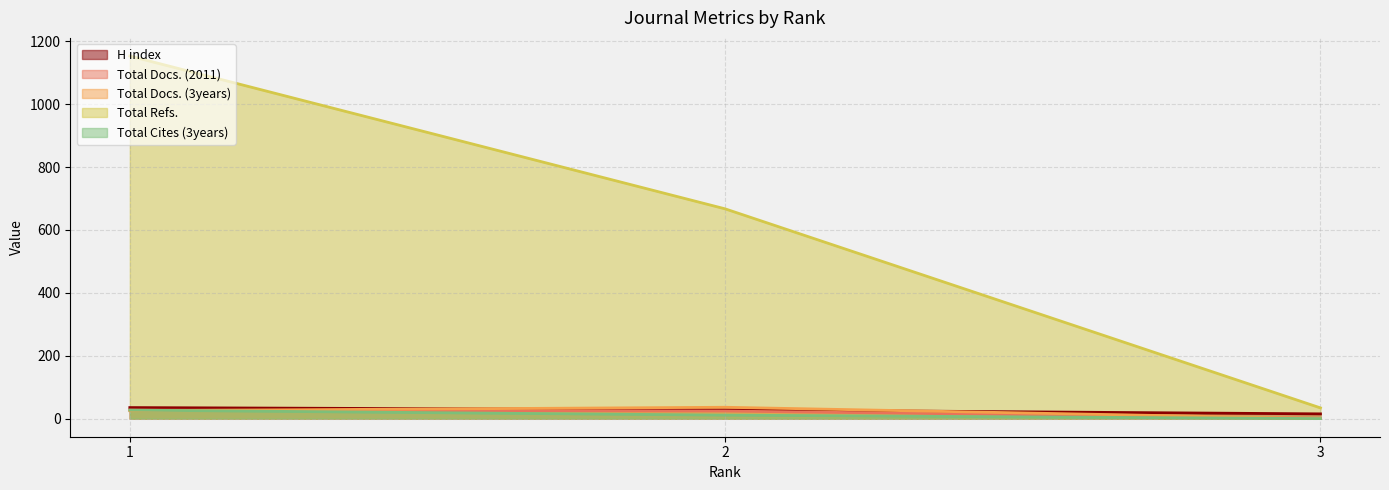

What is the value of the Total Refs. point at the 3rd from the left?

34